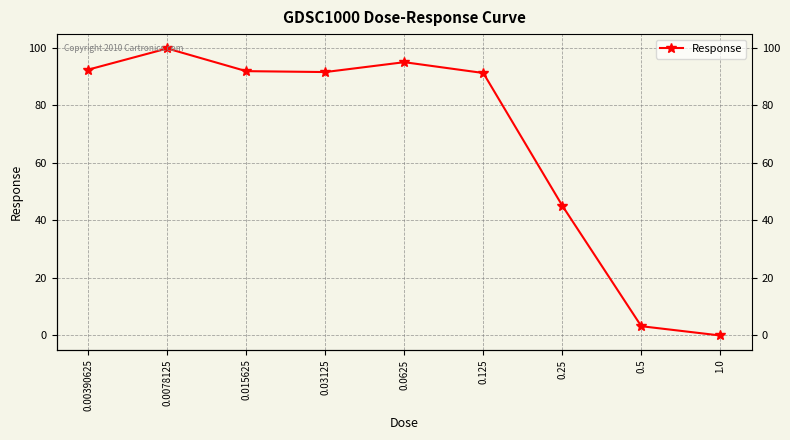

Reading left to right, list all the values displayed in this chart.

92.4	99.7	91.9	91.5	95.0	91.2	45.1	3.2	-0.0